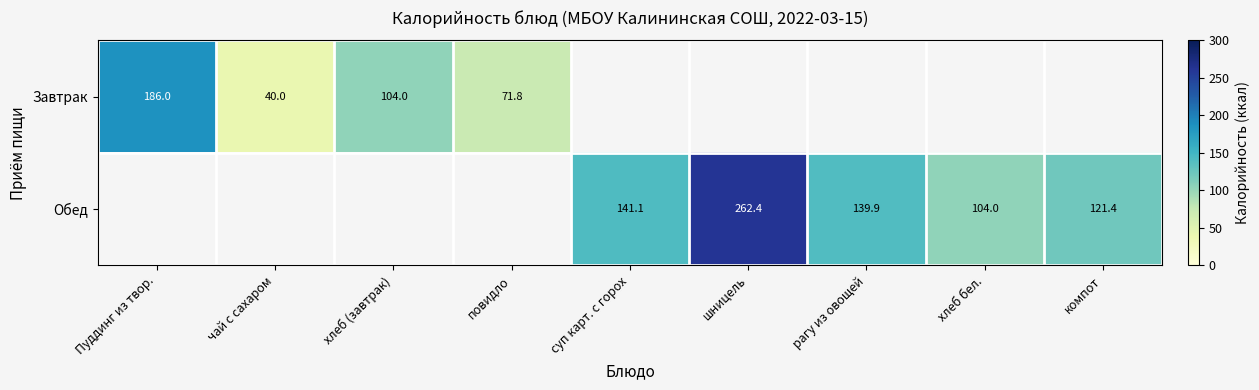

True or false: Завтрак has a value of 154.5 at хлеб (завтрак).

False